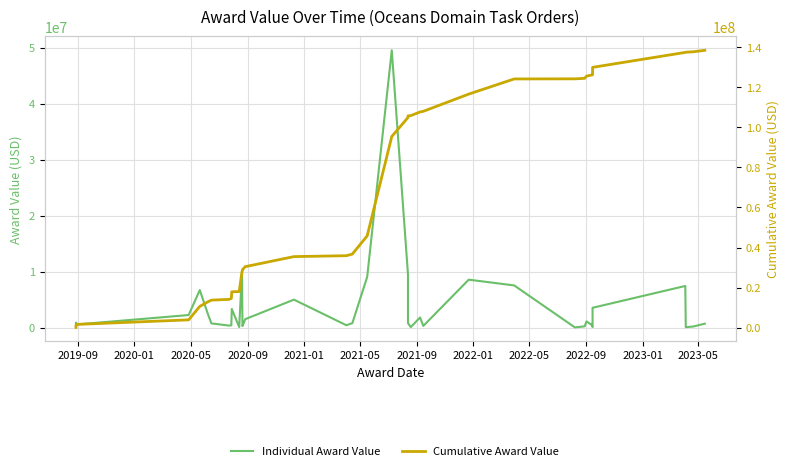

List the series in order of their overall mean, lowest first.

Individual Award Value, Cumulative Award Value